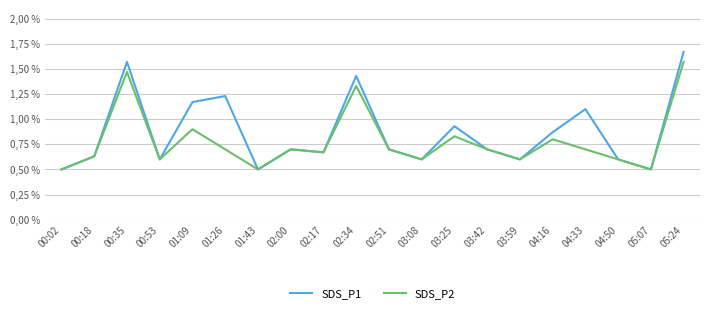

List the series in order of their peak value, highest first.

SDS_P1, SDS_P2